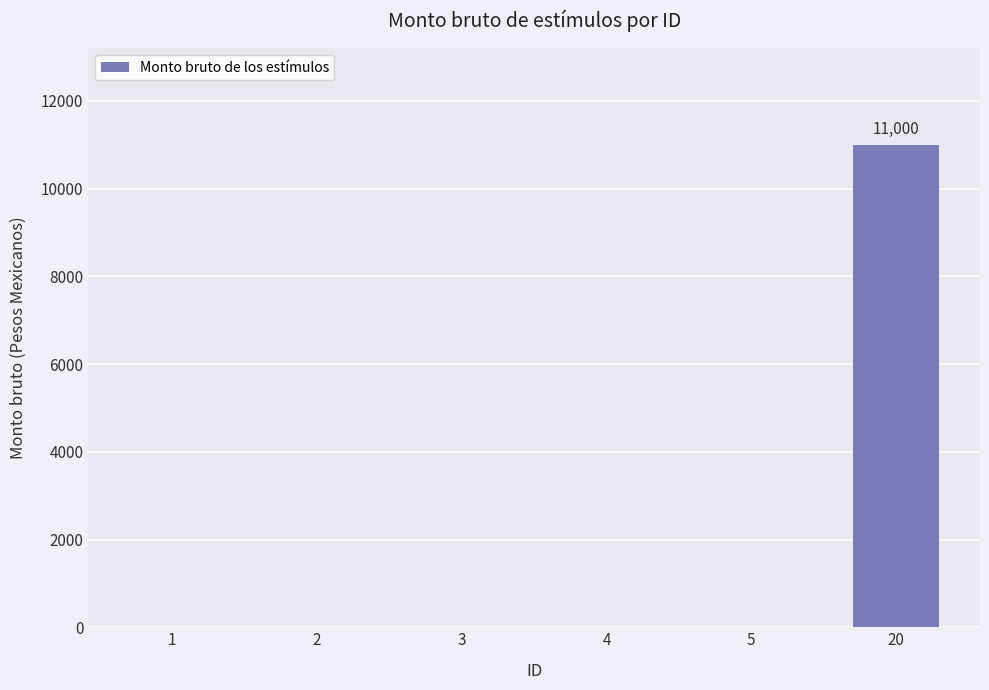

How many values exceed 0?

1